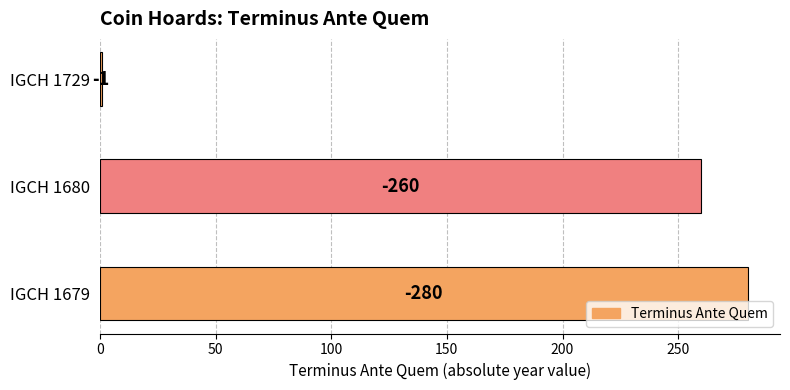

How many bars are there in total?

3